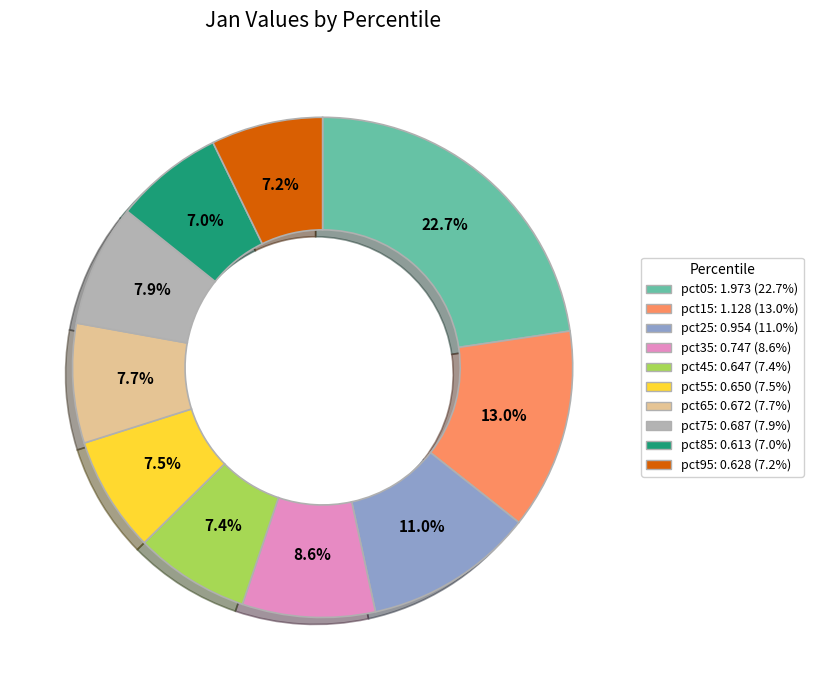

Which has a higher value, pct65 or pct95?

pct65